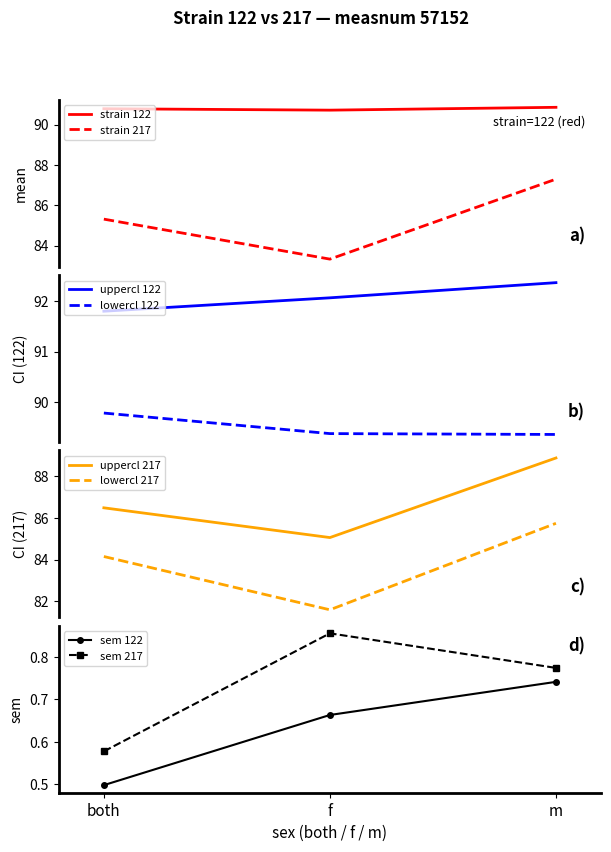

At which label is lowercl_217 closest to 83?

both